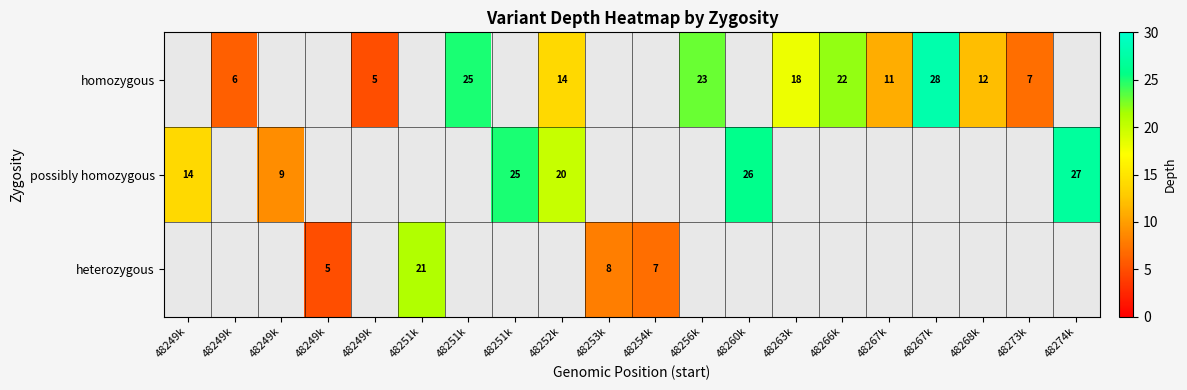

List the series in order of their overall mean, highest first.

homozygous, possibly homozygous, heterozygous